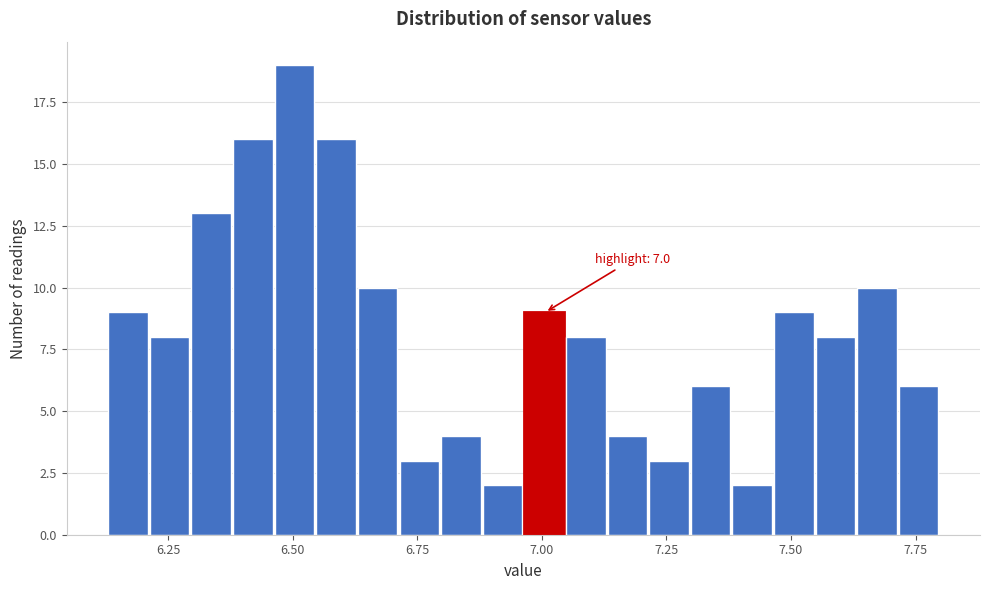

Read against the x-axis, roughly where is the centre of the tallest bar?

6.50